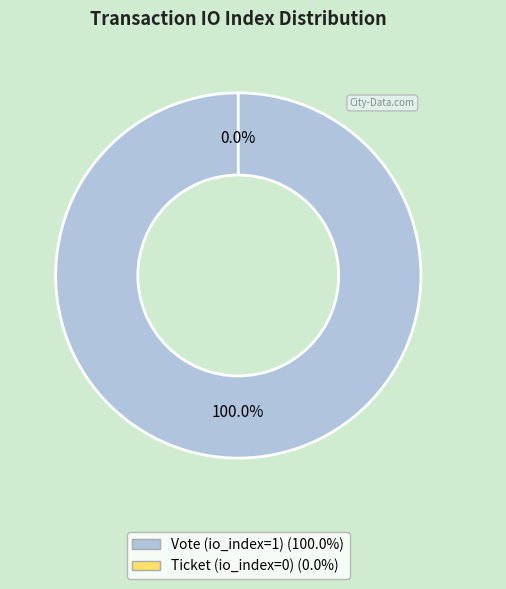

What is the smallest slice in the pie chart?

Ticket (io_index=0)